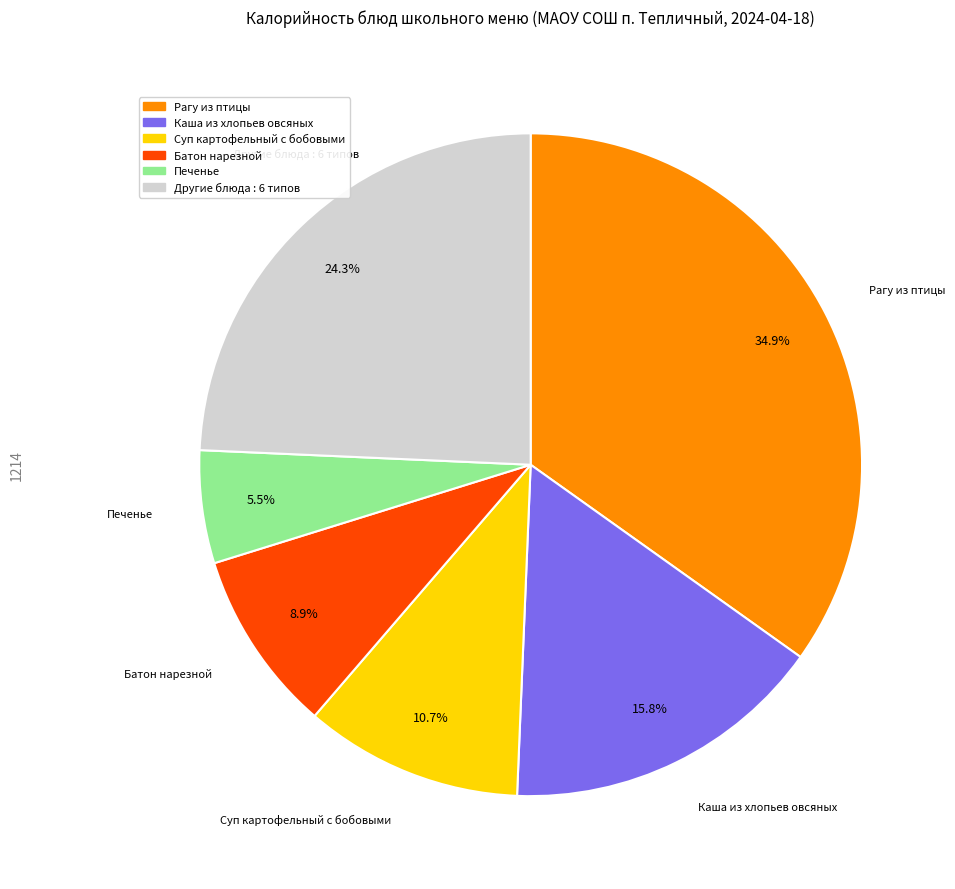

Is there any slice that represents more than half of the pie?

No